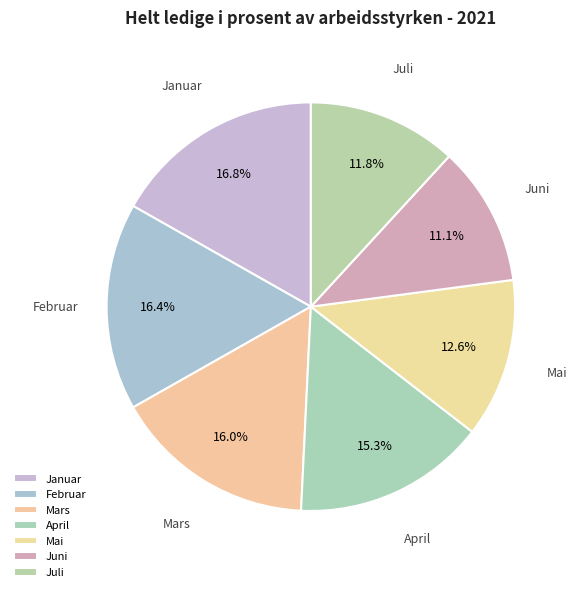

Count the number of slices in the pie.

7